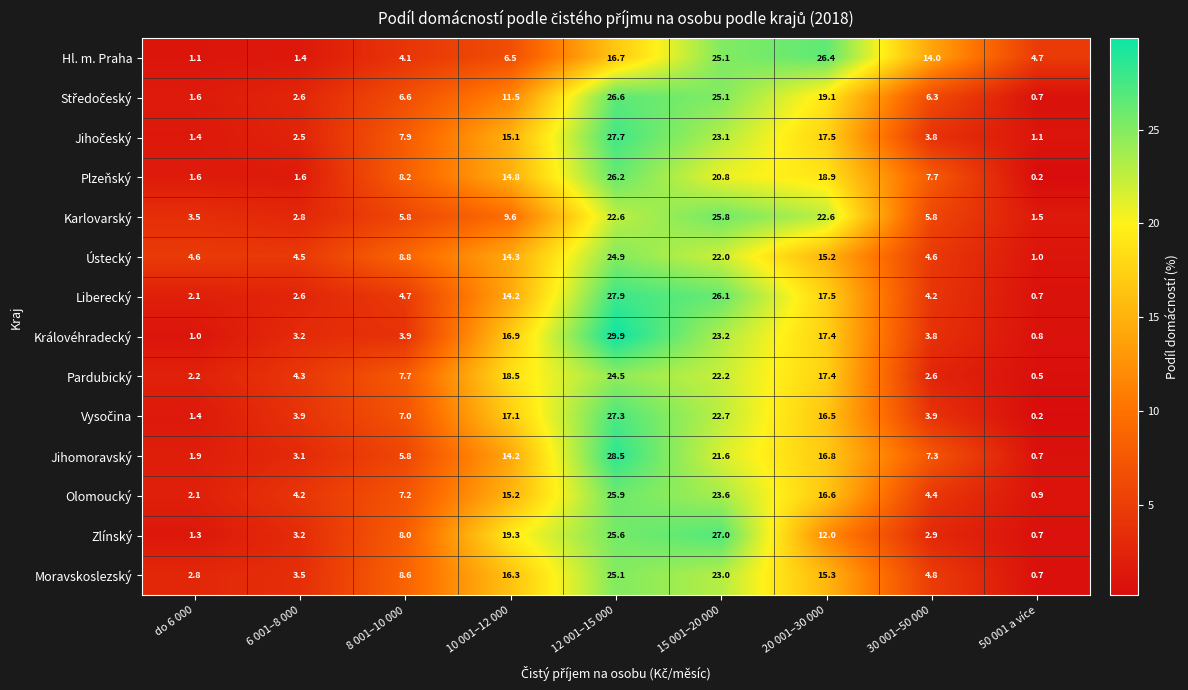

The Královéhradecký series shows 37.4 at 15 001–20 000. True or false?

False